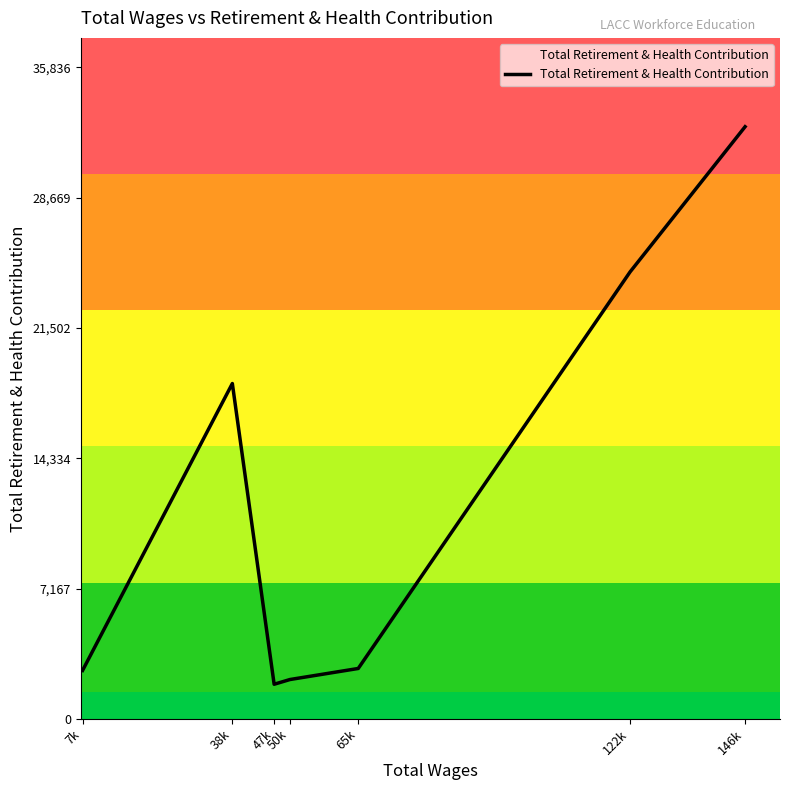

Where is the data nearest to the value 17240?

38k